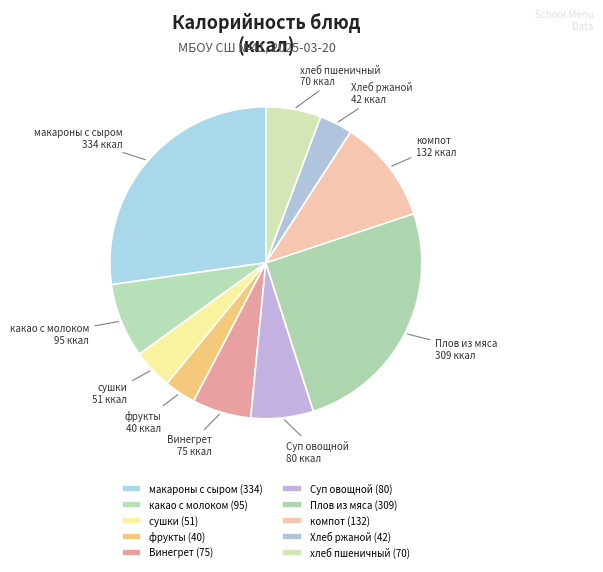

Which category has the biggest portion of the pie?

макароны с сыром